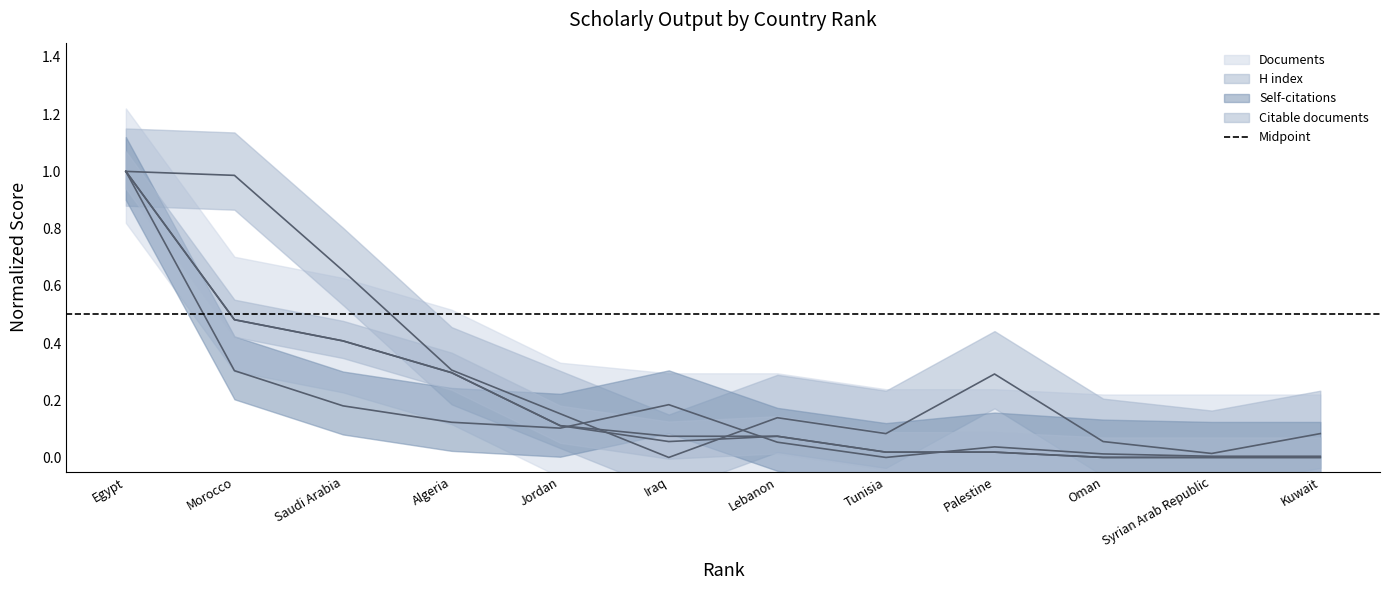

What is the value of the H index point at the 3rd from the left?

0.7